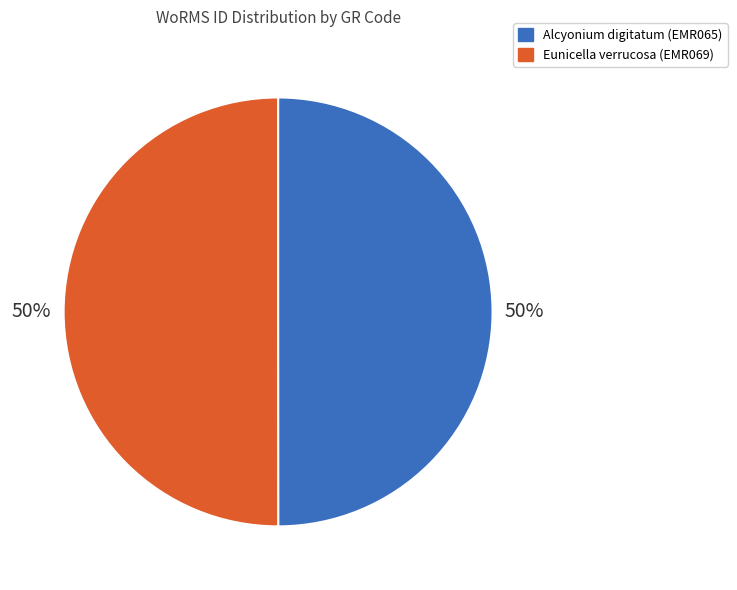

To the nearest percent, what is the combined percentage of Alcyonium digitatum (EMR065) and Eunicella verrucosa (EMR069)?

100%